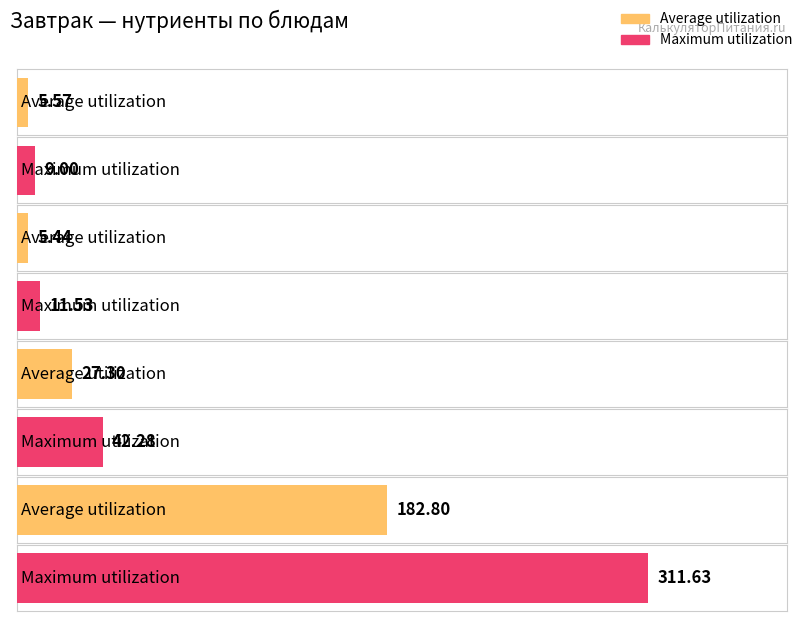

Where is Maximum utilization nearest to the value 185?

калории (1,5-3)